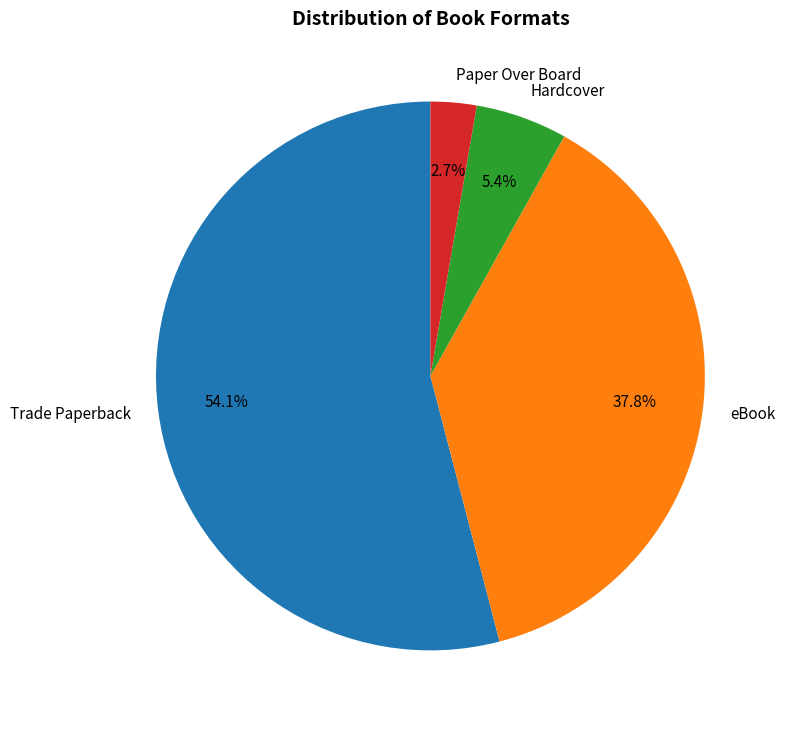

Which has a higher value, Hardcover or eBook?

eBook